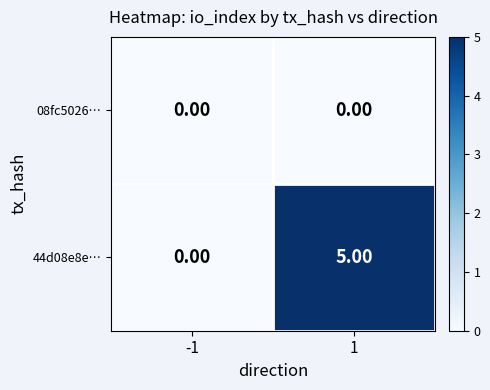

What is the maximum value shown in the chart?

5